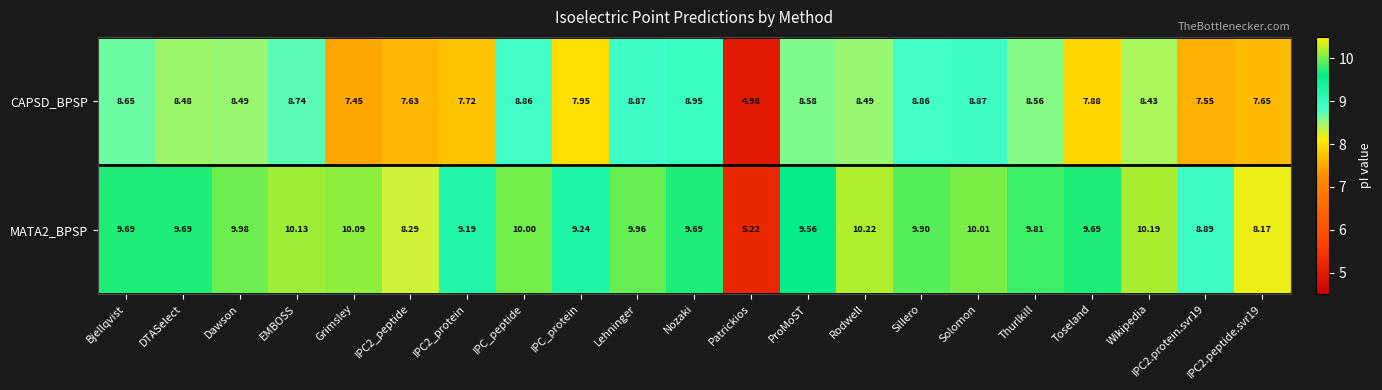

Is the value of CAPSD_BPSP at IPC2_protein greater than the value of MATA2_BPSP at IPC2.peptide.svr19?

No